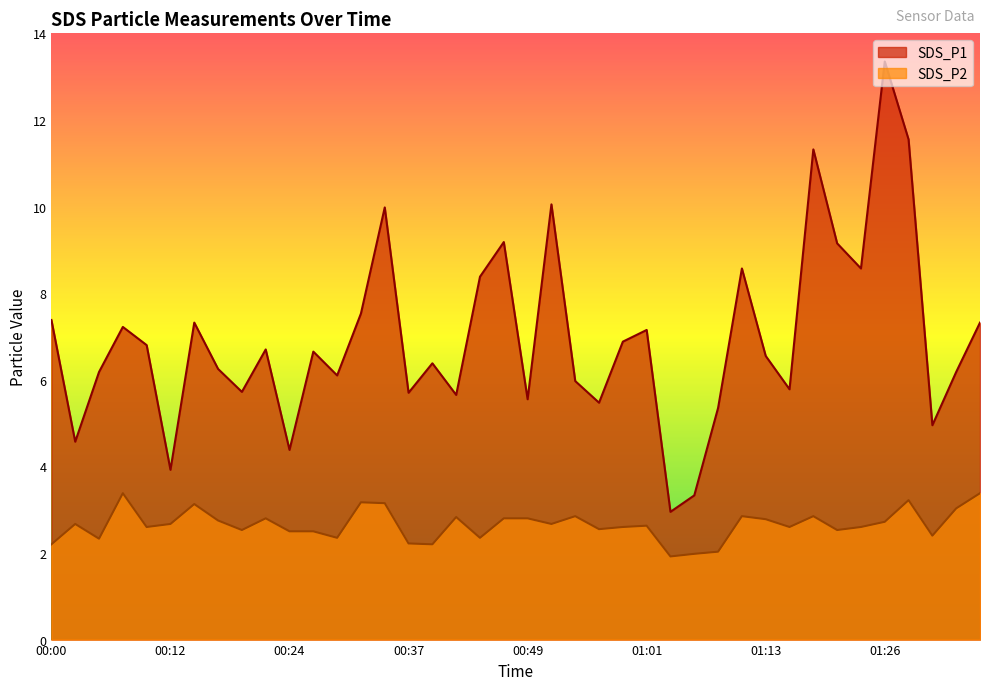

In SDS_P1, how many points are lower than both neighbors (excluding endpoints)?

13